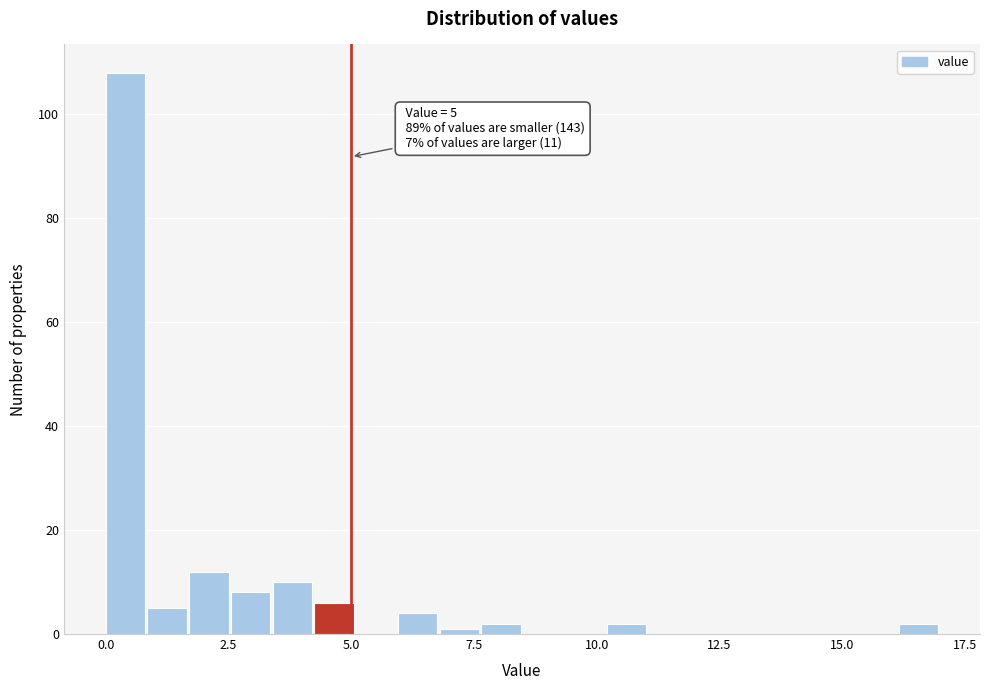

Around what value on the x-axis is the tallest bar? Give the approximate position of its centre, as read against the axis.

0.5